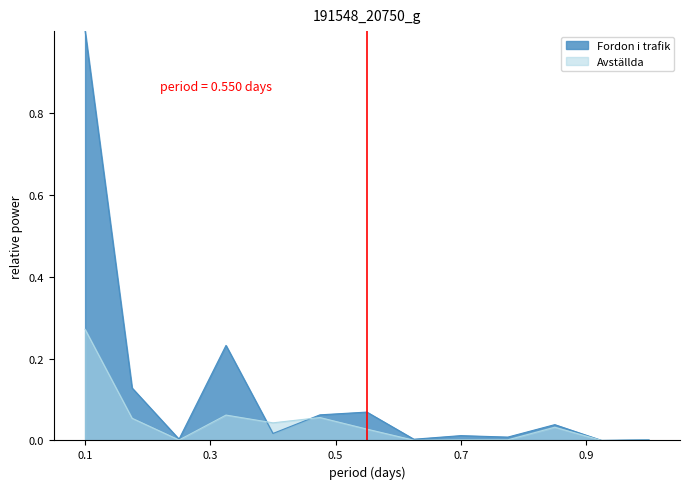

What is the maximum value shown in the chart?

1.0